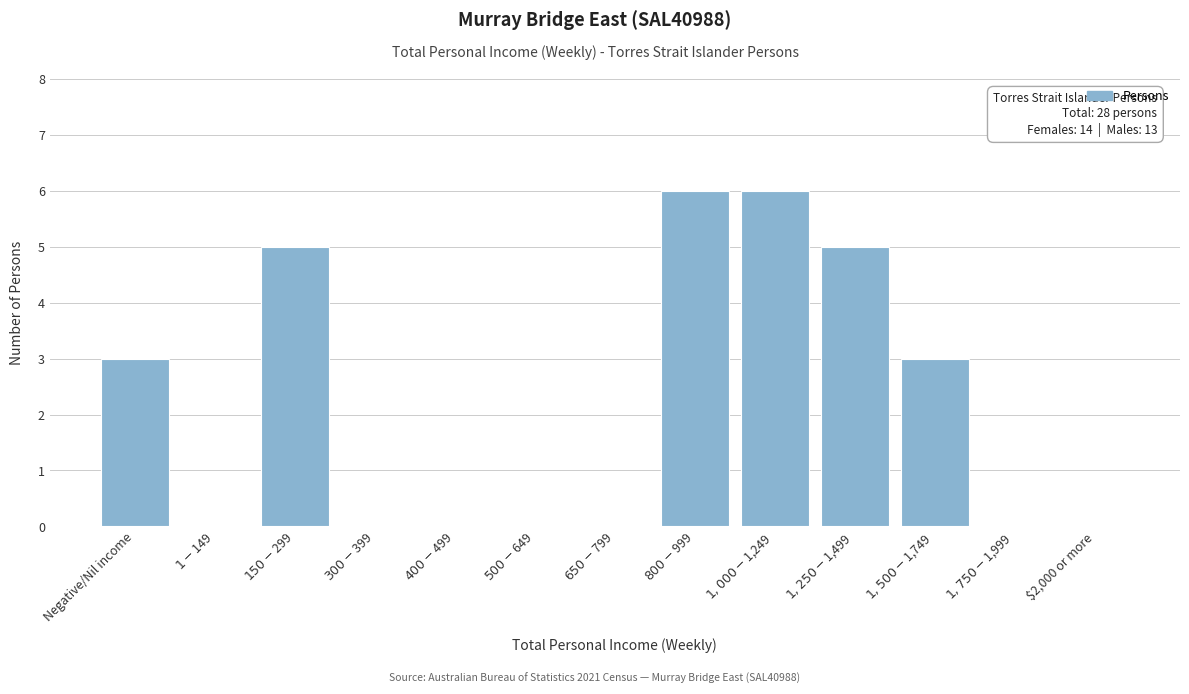

What is the maximum value shown in the chart?

6